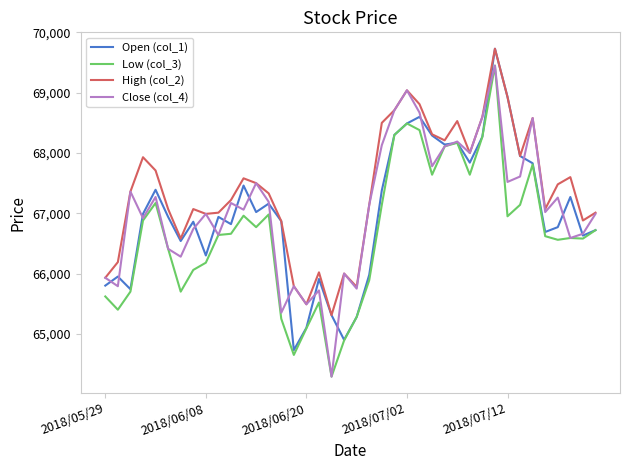

What is the difference between the maximum and minimum values in the High (col_2) series?

4420